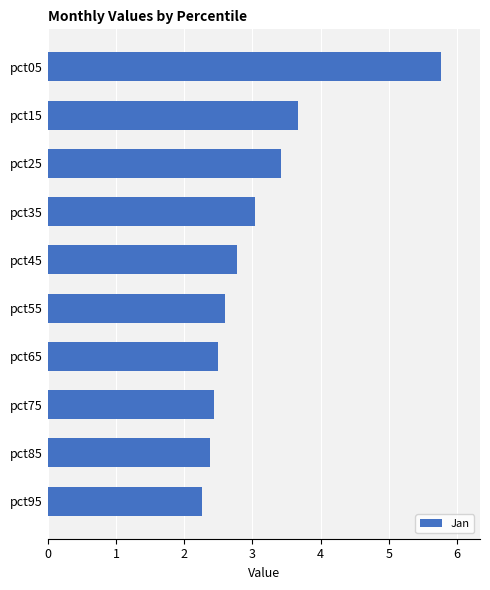

The value at pct65 is 2.5. True or false?

True